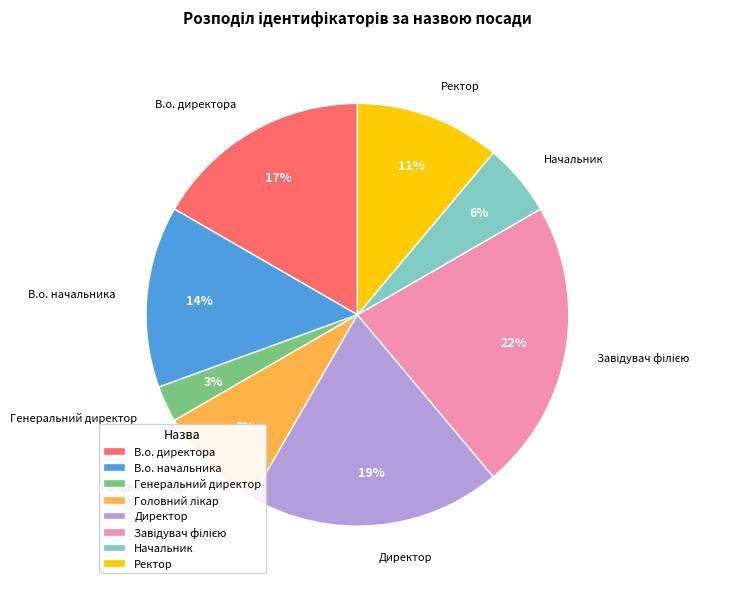

Is it true that Директор is 19% of the pie?

True